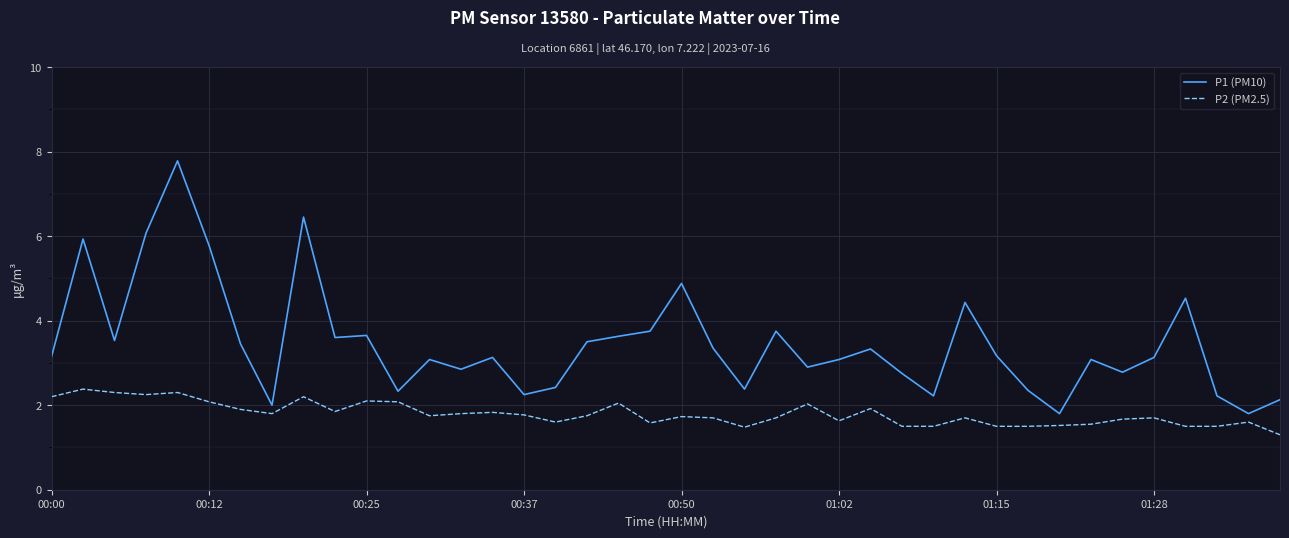

Which series has the widest spread of values?

P1 (PM10)